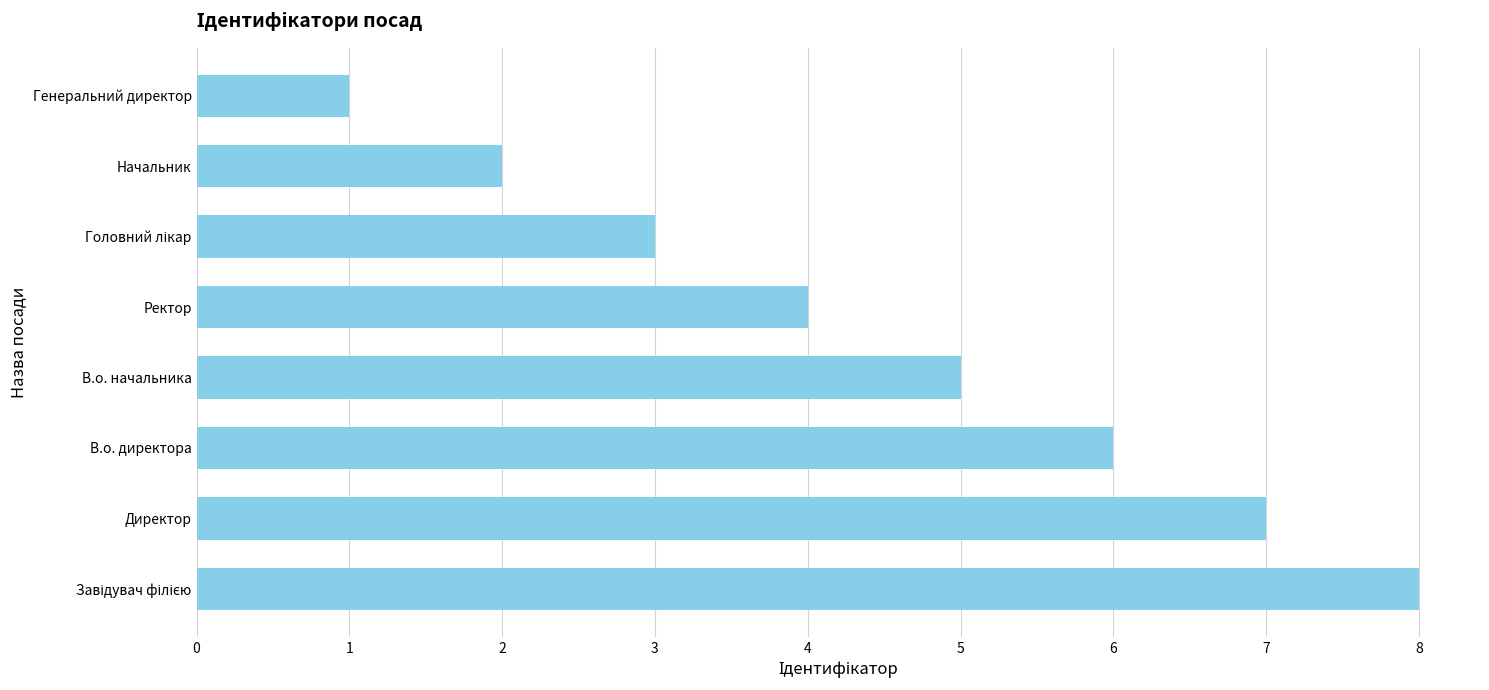

What is the ratio of the value at В.о. директора to the value at Начальник?

3.0